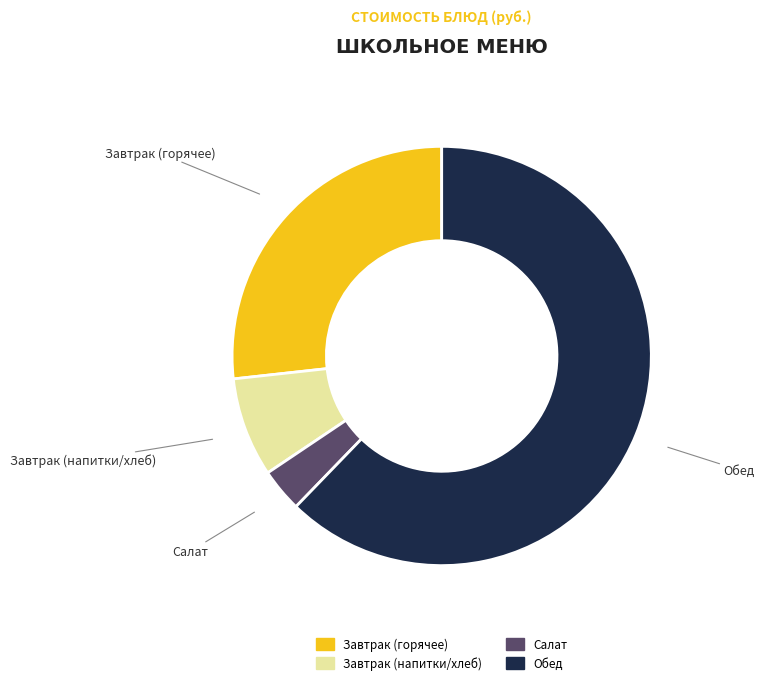

Does any single category account for the majority?

Yes